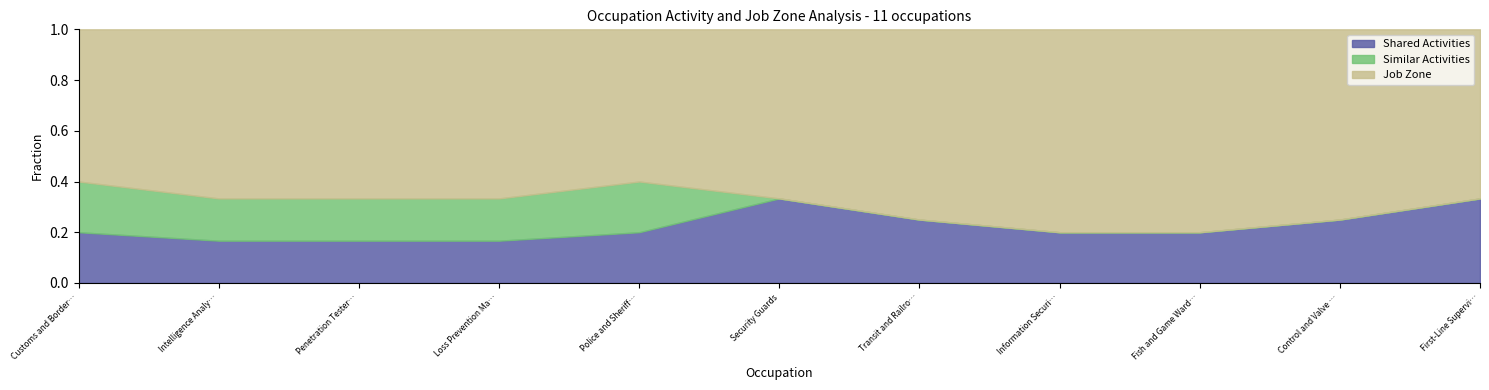

What is the sum of all Similar Activities values?

5